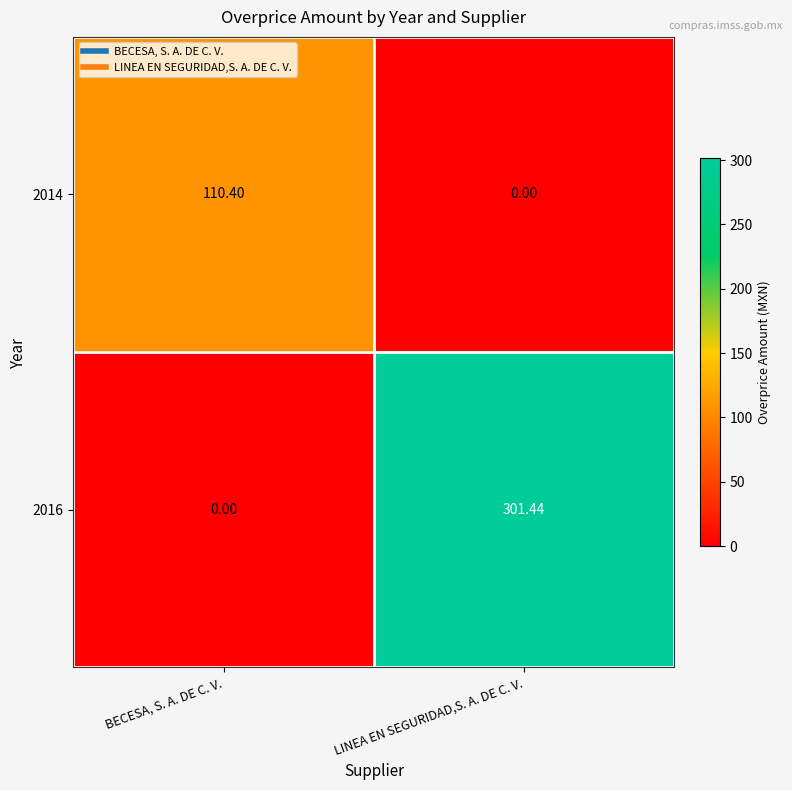

Rank the series at LINEA EN SEGURIDAD,S. A. DE C. V. from lowest to highest value.

2014, 2016